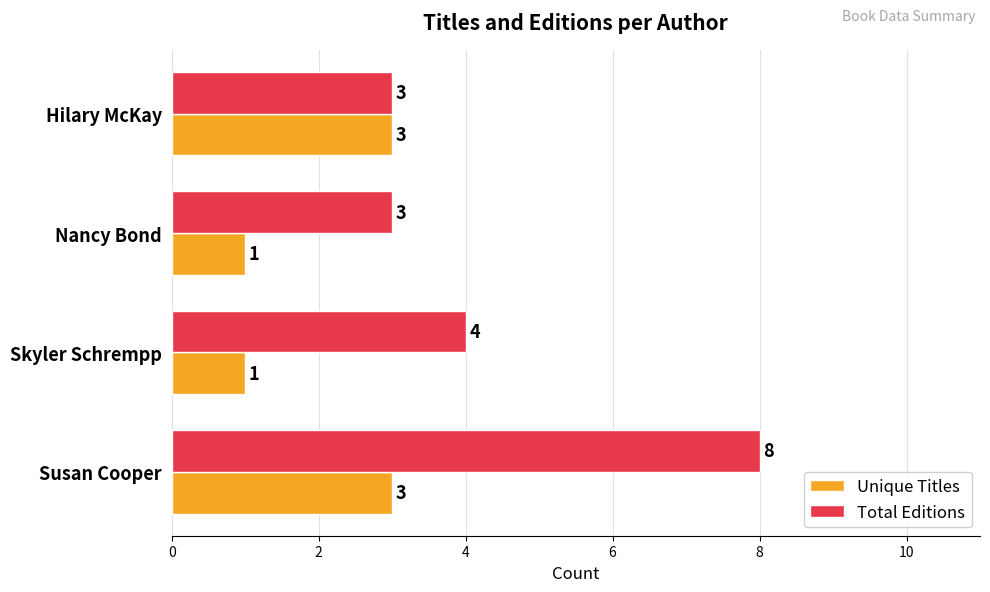

What is the sum of the Unique Titles values at Hilary McKay and Susan Cooper?

6